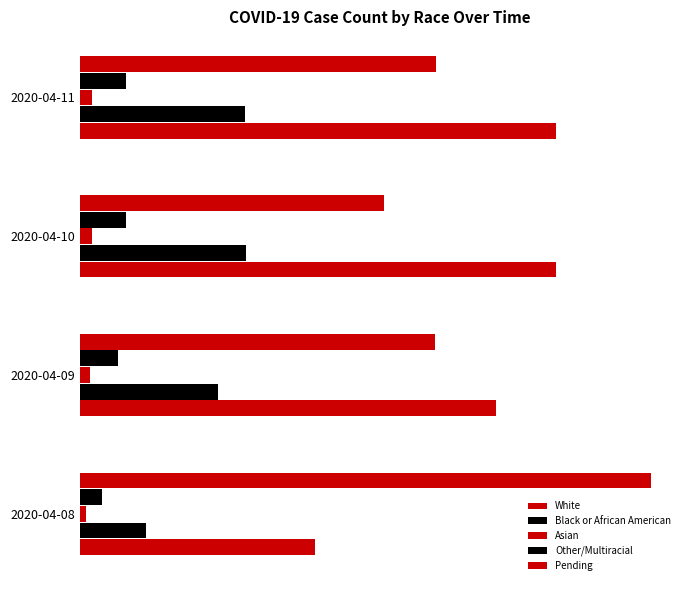

What are all the series names shown in the legend?

White, Black or African American, Asian, Other/Multiracial, Pending